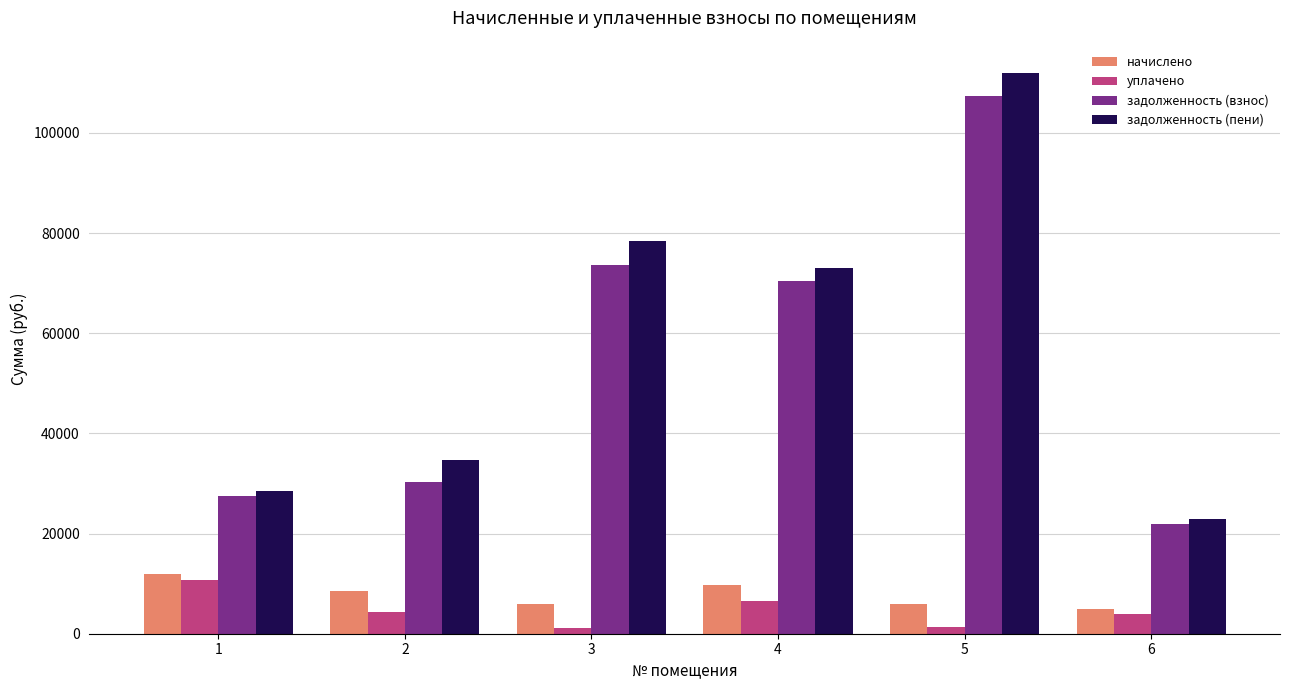

What is the lowest value of the начислено series?

4907.0